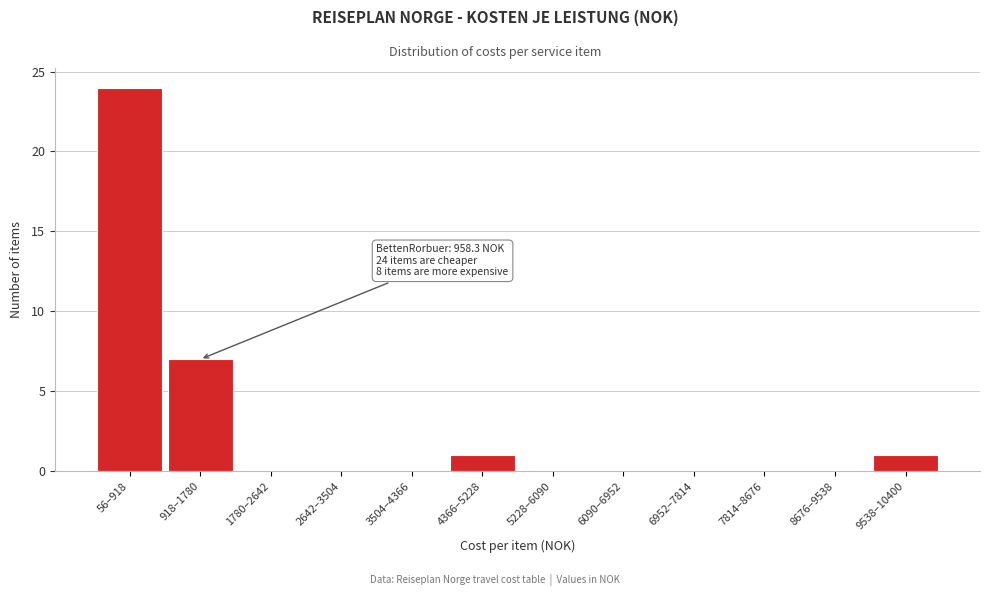

Reading right to left, list all the values displayed in this chart.

9538–10400=1	8676–9538=0	7814–8676=0	6952–7814=0	6090–6952=0	5228–6090=0	4366–5228=1	3504–4366=0	2642–3504=0	1780–2642=0	918–1780=7	56–918=24